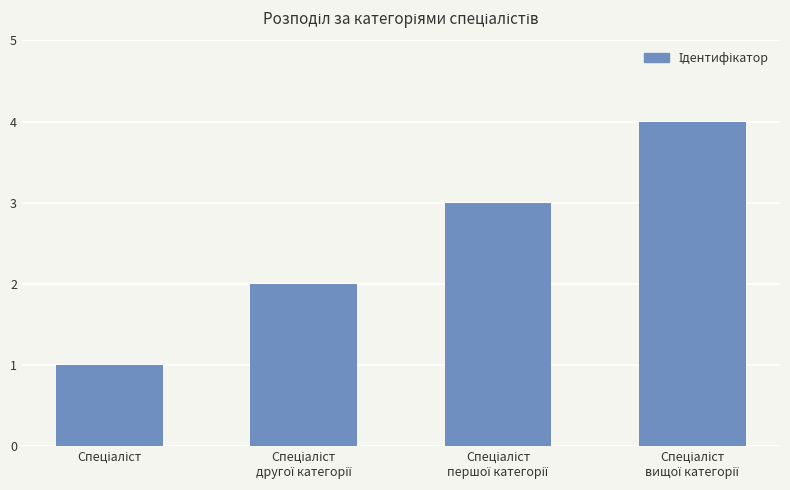

What is the difference between the maximum and minimum values?

3